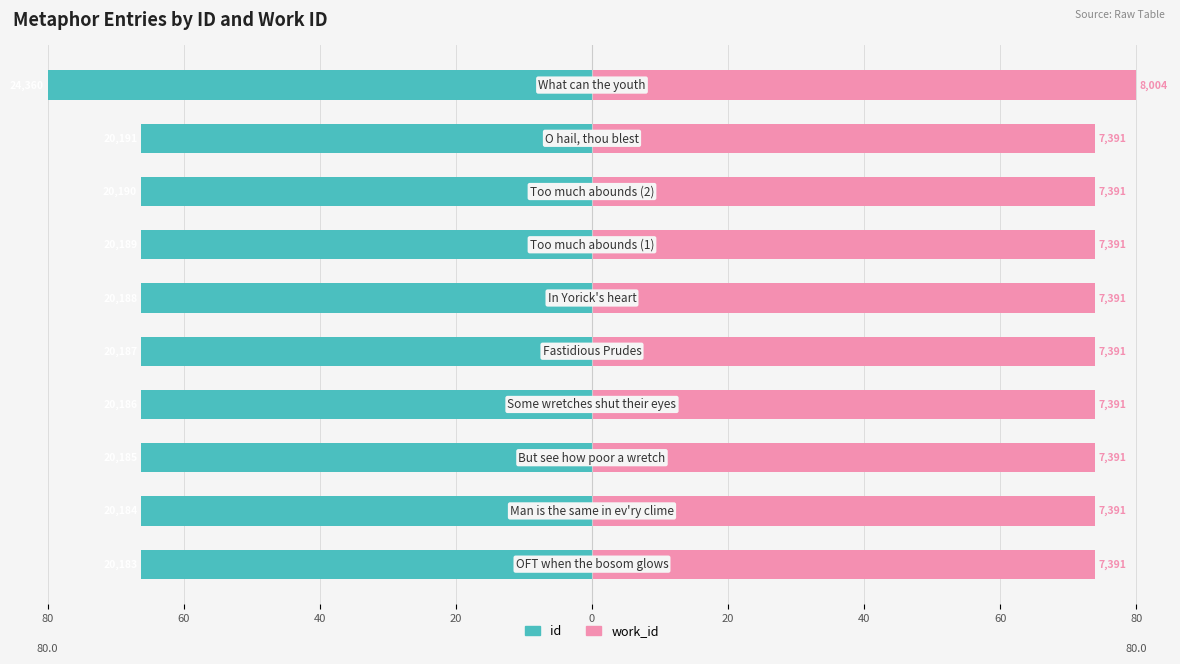

At how many categories does at least one series exceed -47?

10